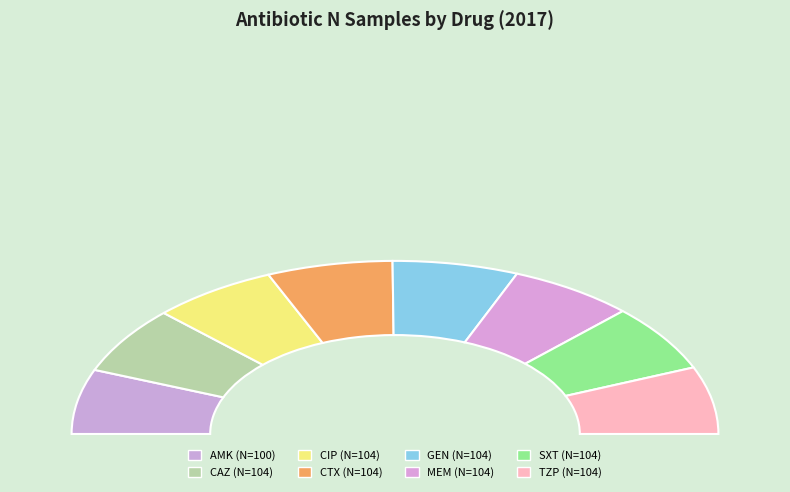

Which slice is the smallest?

AMK